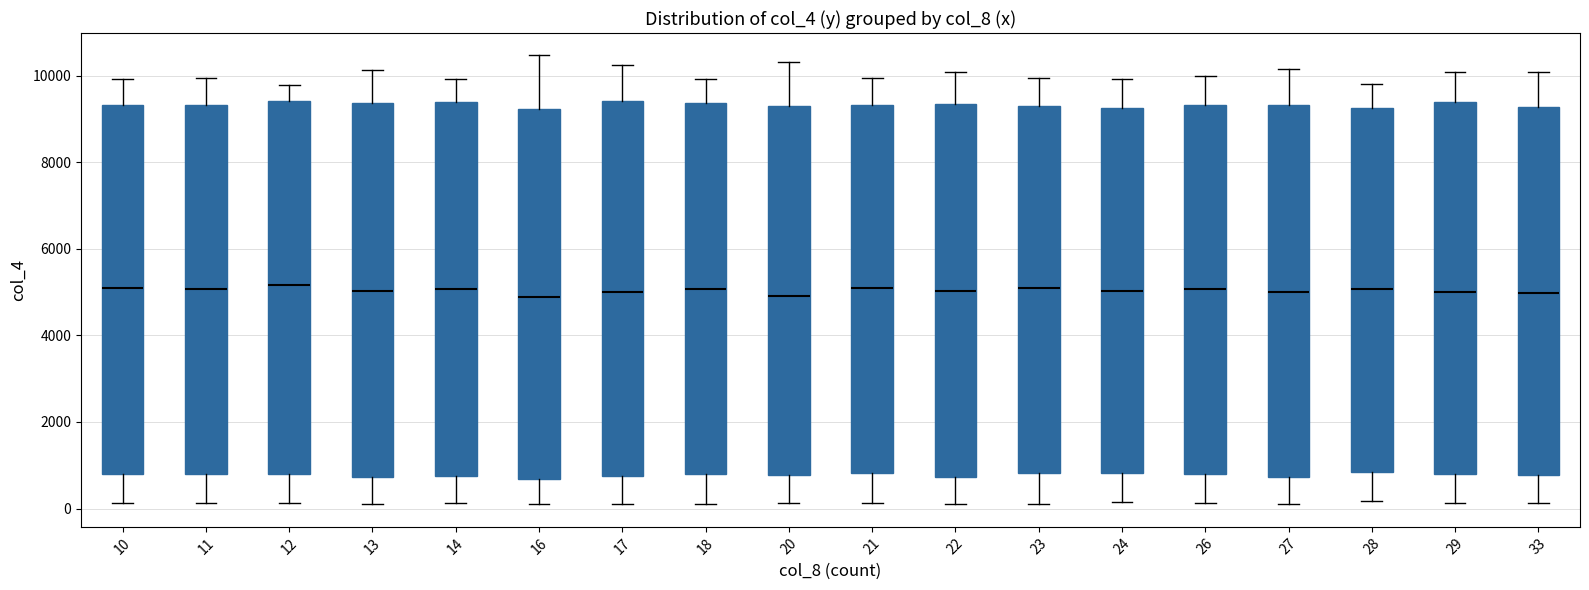

Where does the lower whisker of the box at x = 27 end on the y-axis? The values are not printed on the chart, so give them approximately, as read against the axis.

200